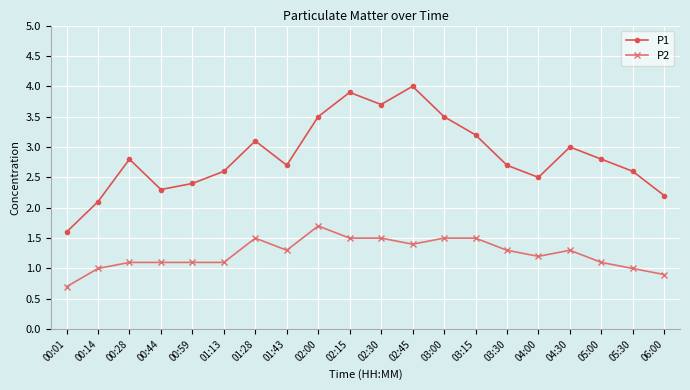

True or false: P2 and P1 intersect in this chart.

False